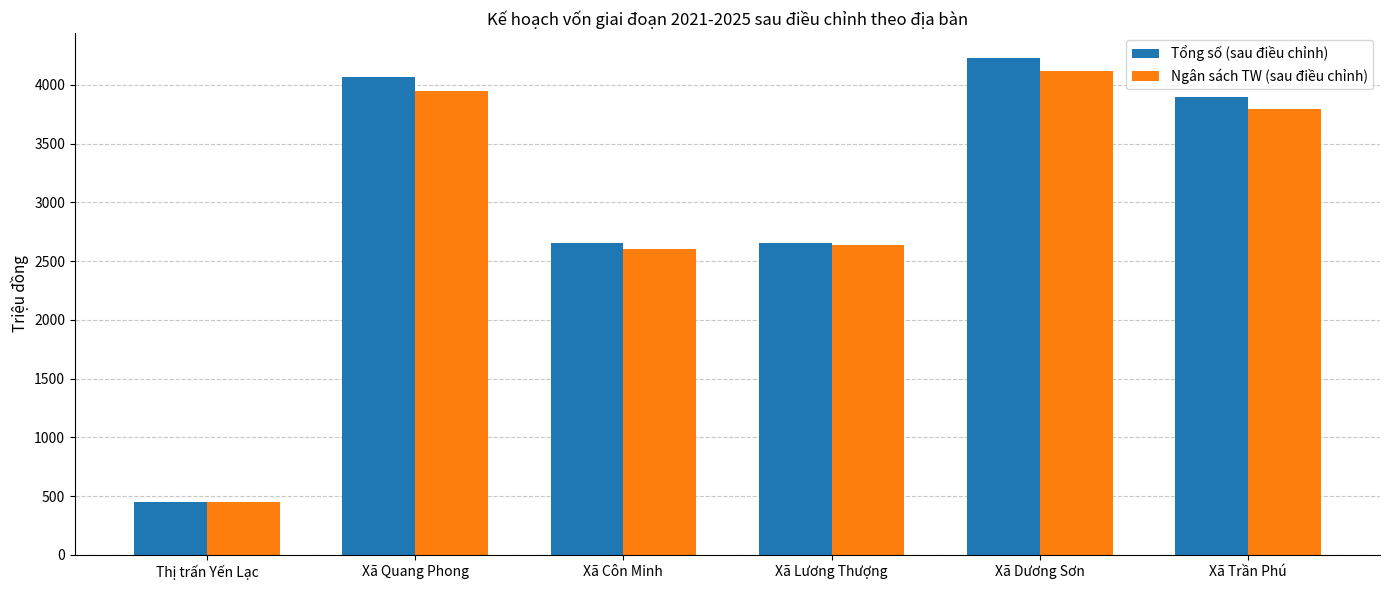

How many groups of bars are there?

6